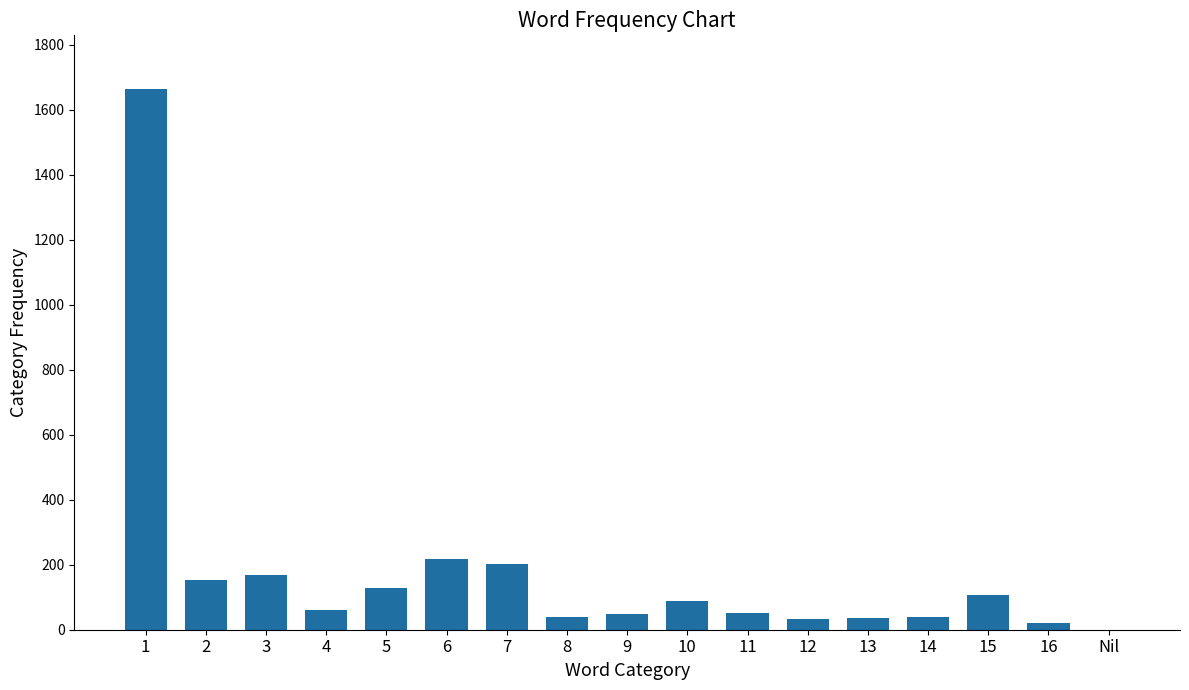

Read the value at 2, to the nearest 50.

150